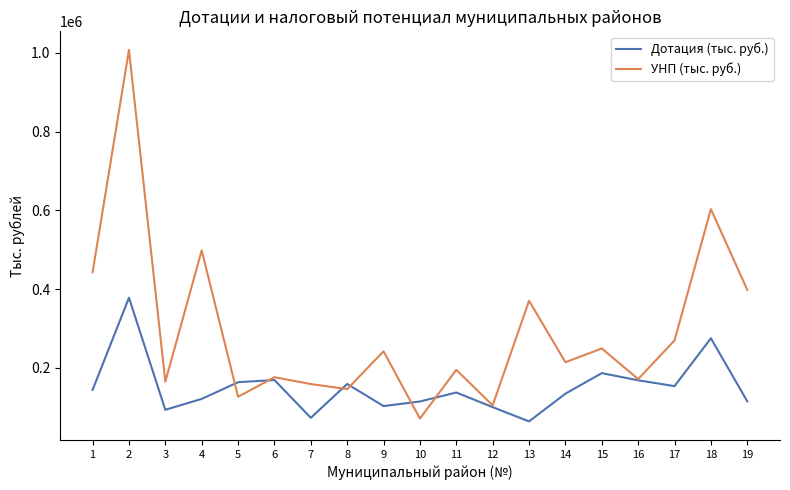

Which category has the highest value in the Дотация (тыс. руб.) series?

2